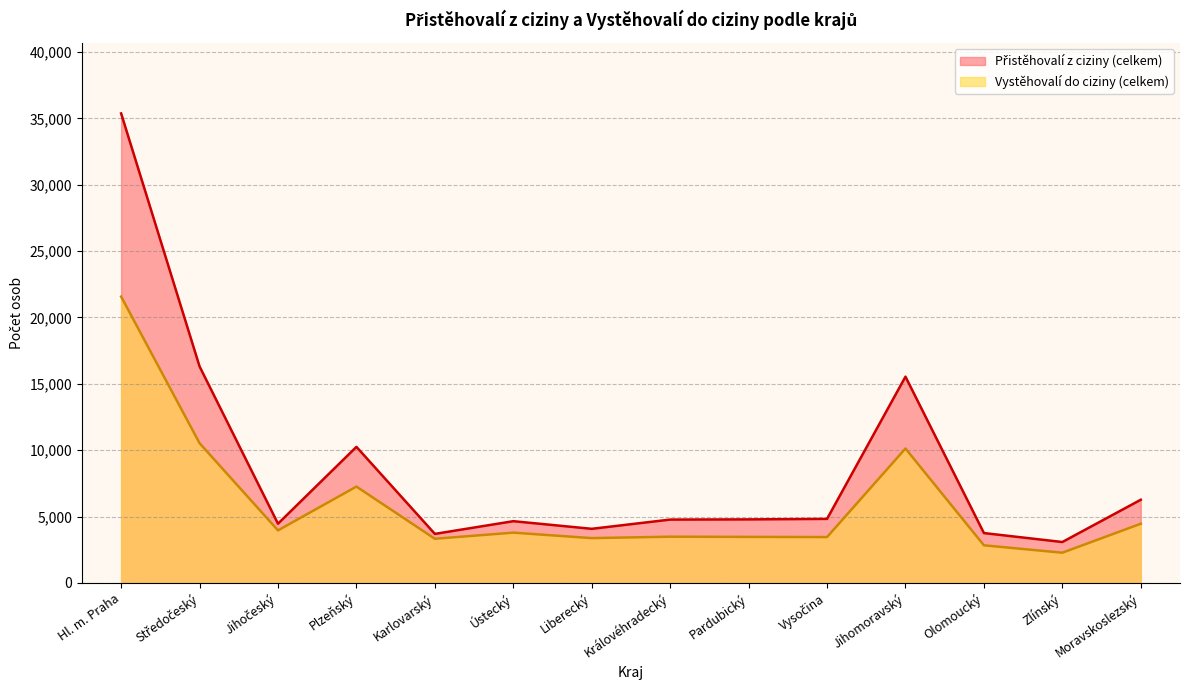

How many lines are shown in the chart?

2